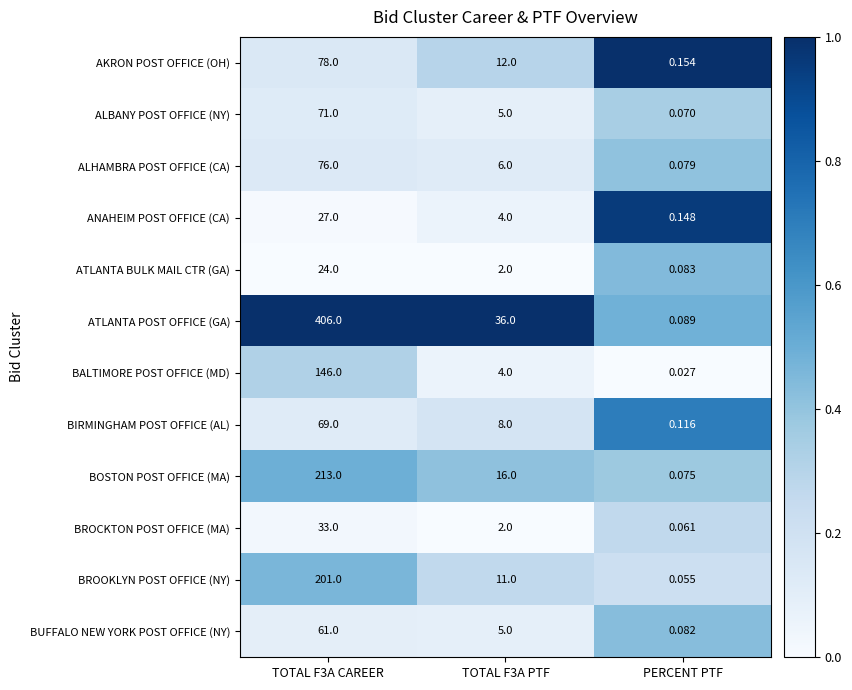

List the series in order of their peak value, highest first.

ATLANTA POST OFFICE (GA), BOSTON POST OFFICE (MA), BROOKLYN POST OFFICE (NY), BALTIMORE POST OFFICE (MD), AKRON POST OFFICE (OH), ALHAMBRA POST OFFICE (CA), ALBANY POST OFFICE (NY), BIRMINGHAM POST OFFICE (AL), BUFFALO NEW YORK POST OFFICE (NY), BROCKTON POST OFFICE (MA), ANAHEIM POST OFFICE (CA), ATLANTA BULK MAIL CTR (GA)